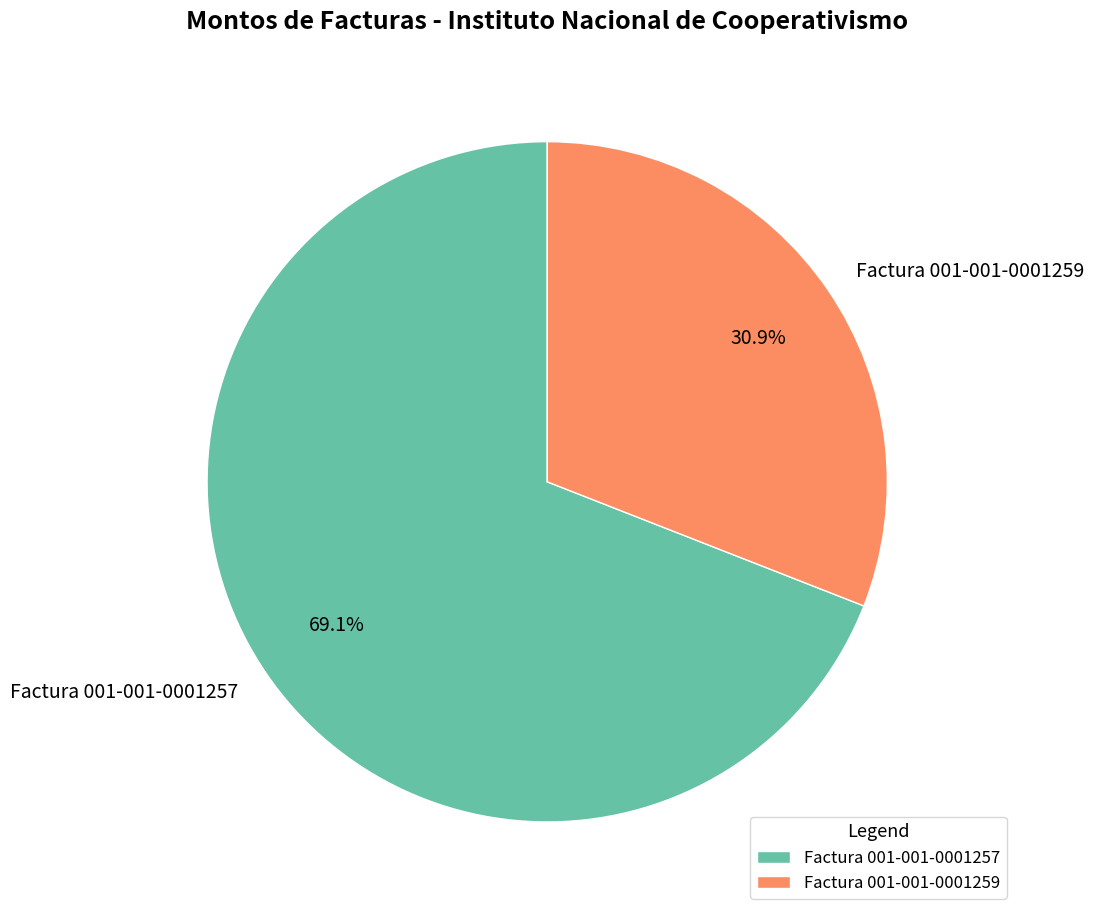

Count the number of slices in the pie.

2